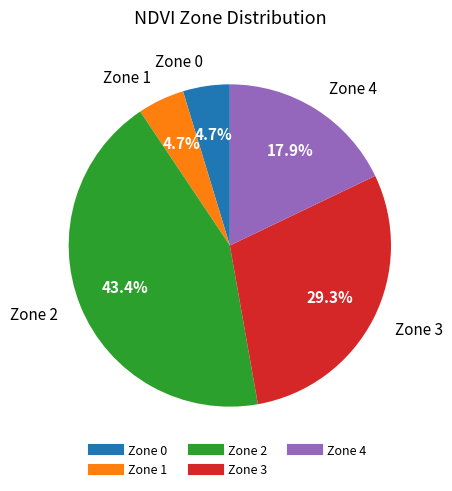

To the nearest percent, what portion does Zone 2 represent?

43%